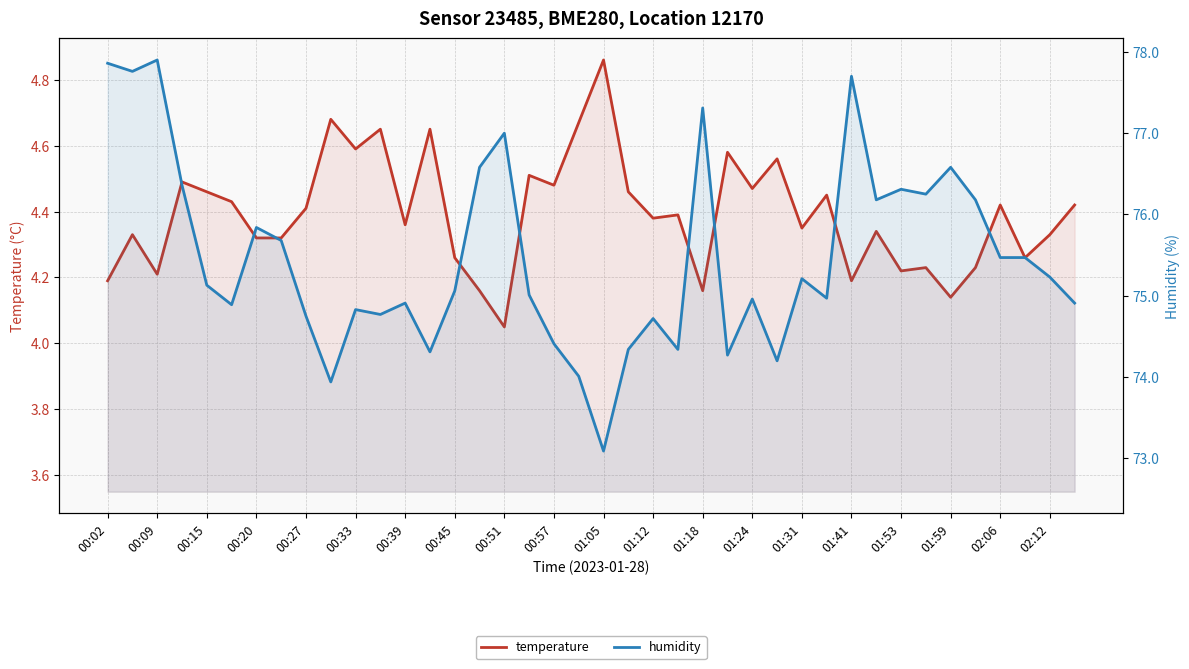

Is it true that temperature equals 2.4 at 01:59?

False